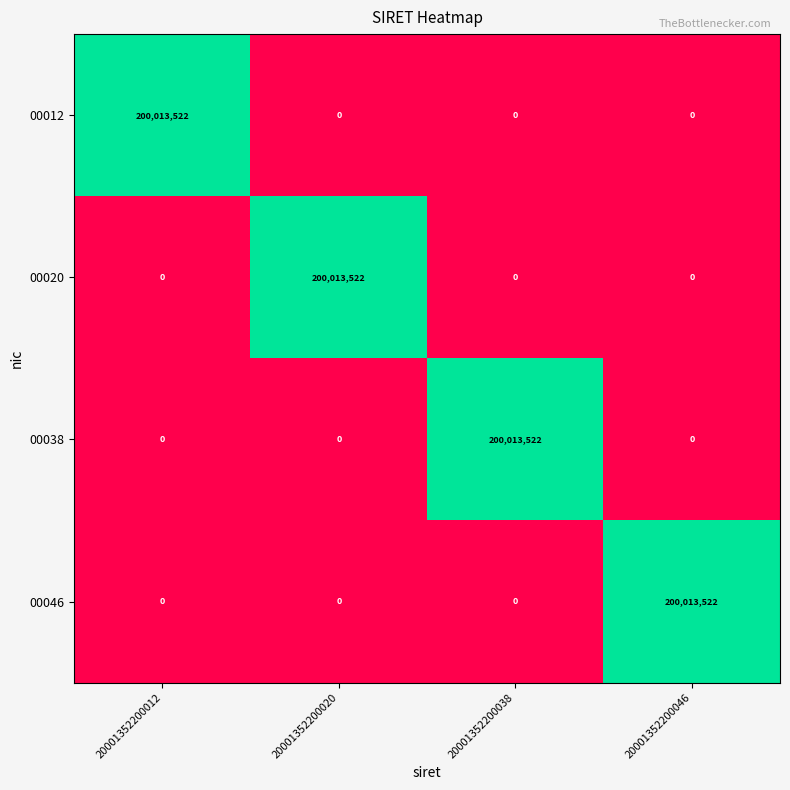

Count the 00046 values in the range 0 to 200013522.

4